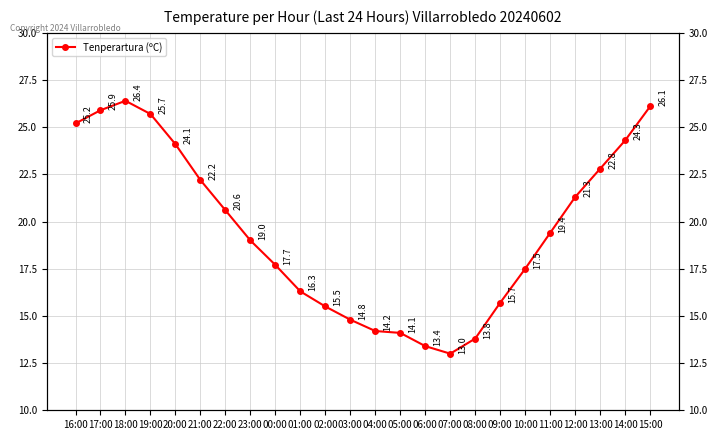

What is the label of the 7th point from the right?

09:00